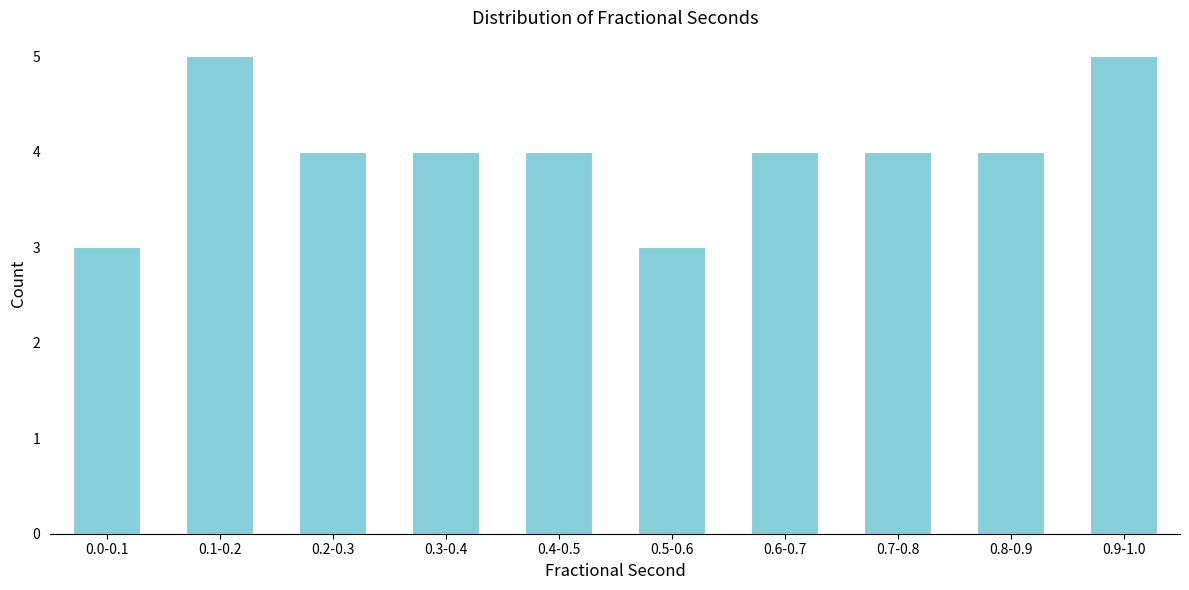

Reading left to right, transcribe all the data shown in this chart.

0.0-0.1=3	0.1-0.2=5	0.2-0.3=4	0.3-0.4=4	0.4-0.5=4	0.5-0.6=3	0.6-0.7=4	0.7-0.8=4	0.8-0.9=4	0.9-1.0=5